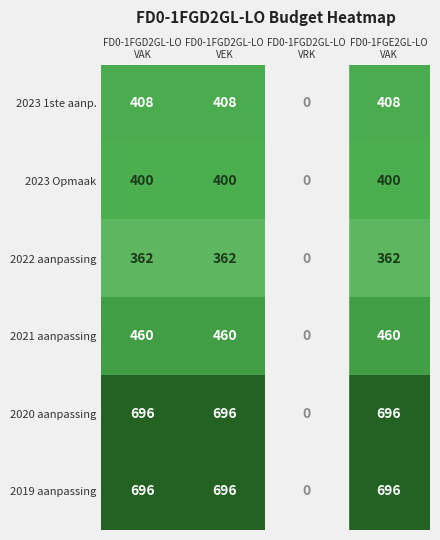

What is the sum of all 2023 Opmaak values?

1200